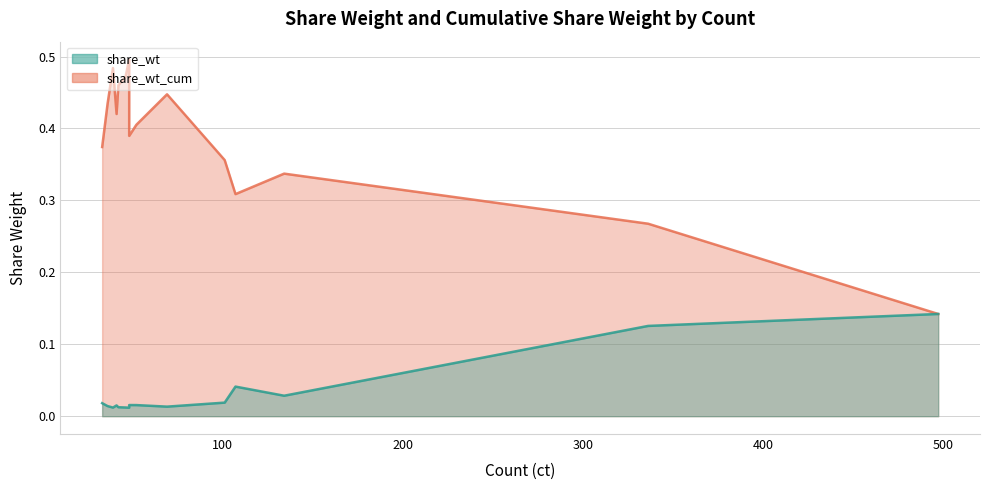

How many lines are shown in the chart?

2